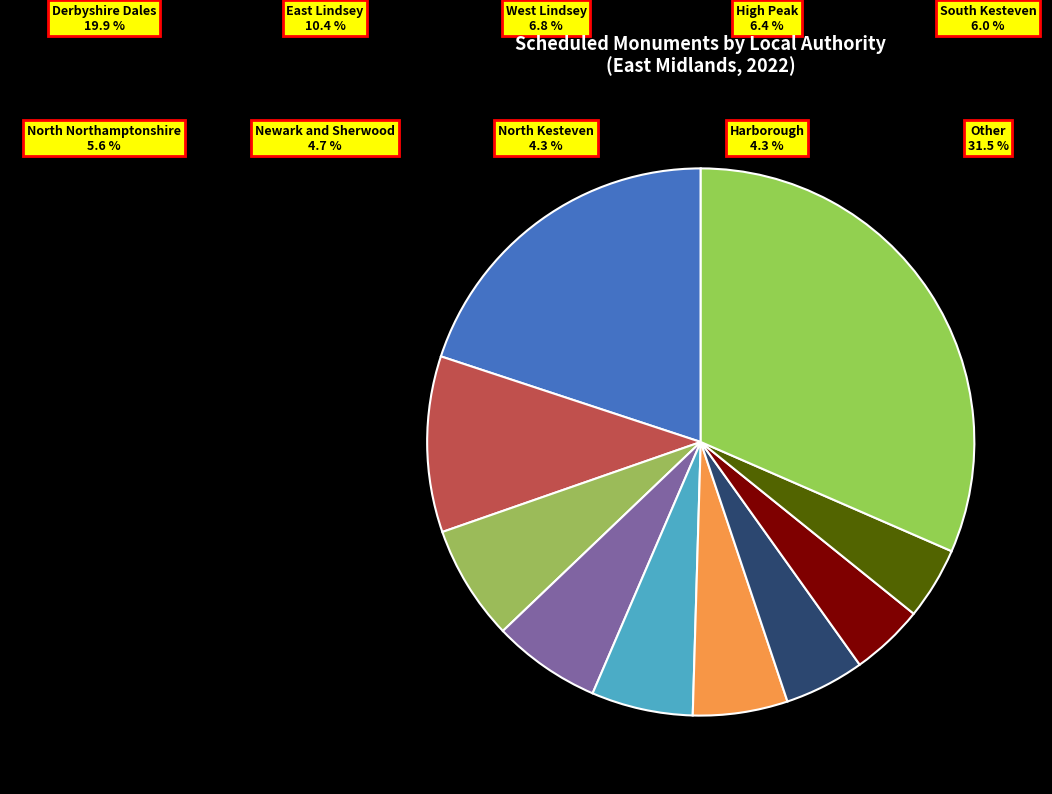

What is the smallest slice in the pie chart?

Harborough